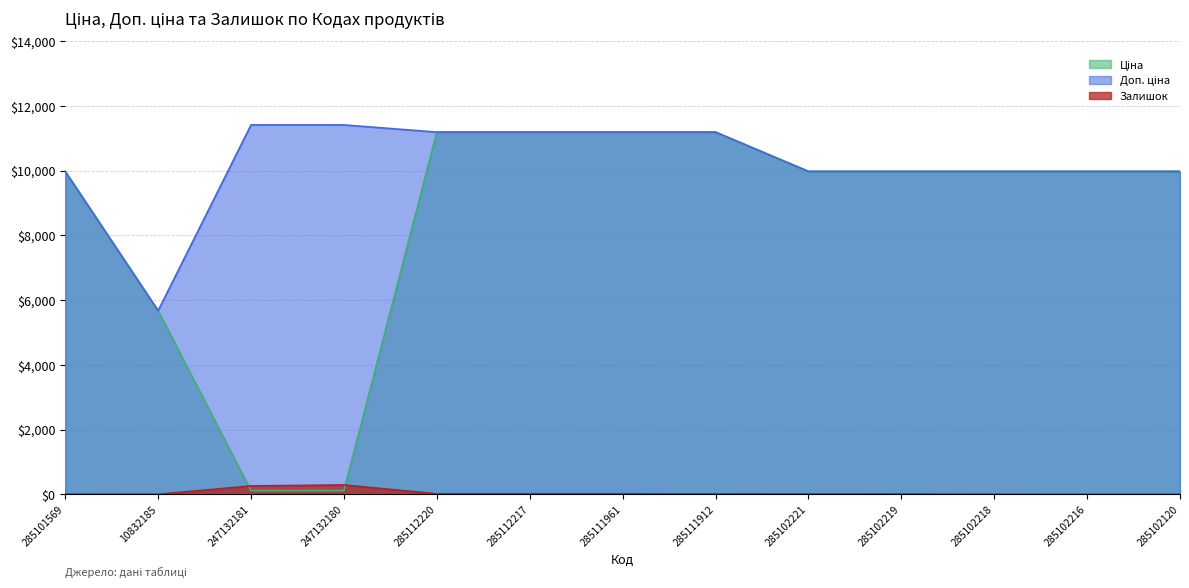

What is the sum of the Доп. ціна values at 285102120 and 285112217?

21163.2